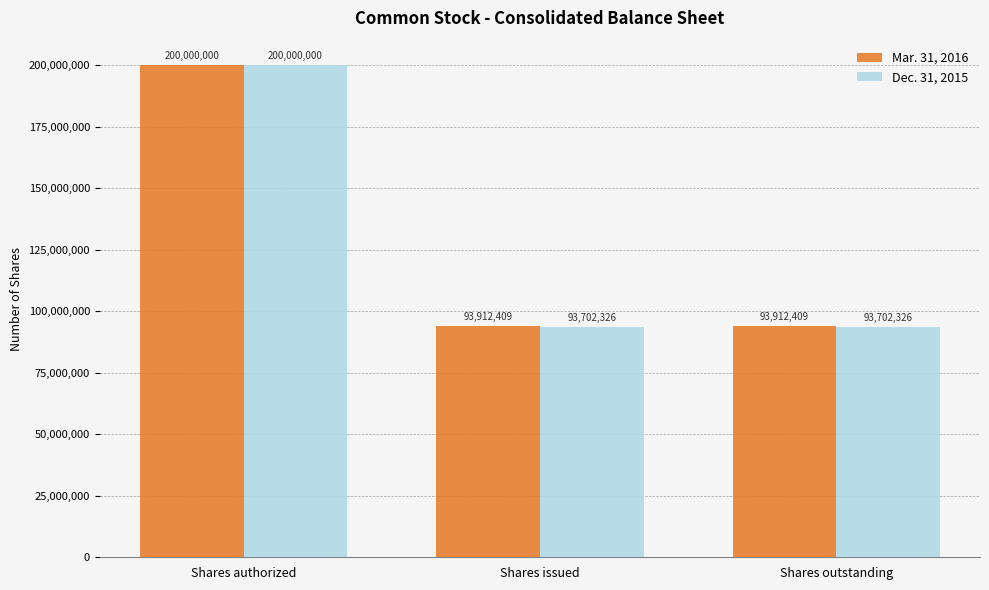

What is the average value of the Dec. 31, 2015 series?

129134884